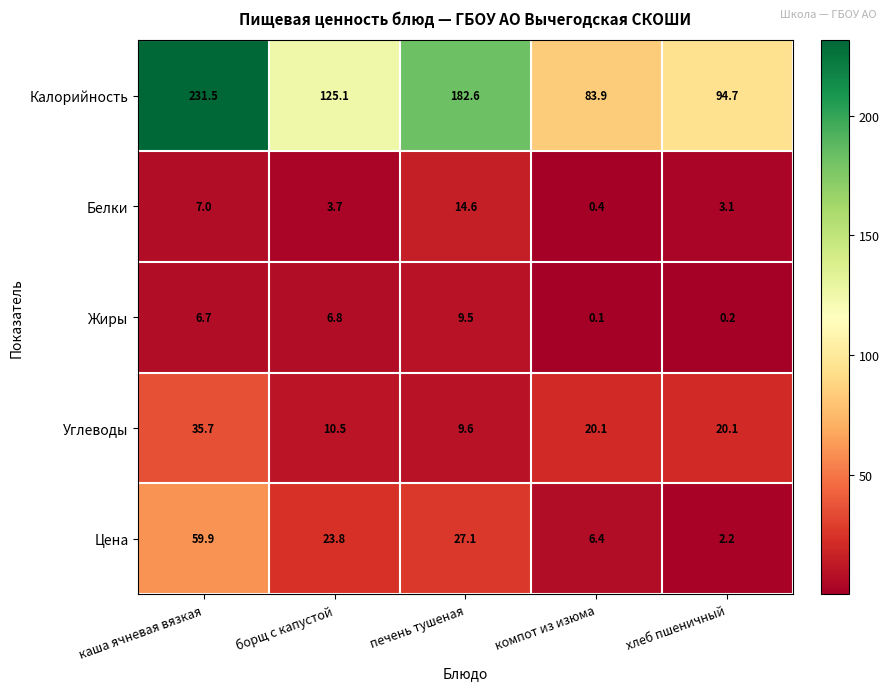

Reading left to right, transcribe all the data shown in this chart.

Калорийность: каша ячневая вязкая=231.5	борщ с капустой=125.1	печень тушеная=182.6	компот из изюма=83.9	хлеб пшеничный=94.7
Белки: каша ячневая вязкая=7.0	борщ с капустой=3.7	печень тушеная=14.6	компот из изюма=0.4	хлеб пшеничный=3.1
Жиры: каша ячневая вязкая=6.7	борщ с капустой=6.8	печень тушеная=9.5	компот из изюма=0.1	хлеб пшеничный=0.2
Углеводы: каша ячневая вязкая=35.7	борщ с капустой=10.5	печень тушеная=9.6	компот из изюма=20.1	хлеб пшеничный=20.1
Цена: каша ячневая вязкая=59.9	борщ с капустой=23.8	печень тушеная=27.1	компот из изюма=6.4	хлеб пшеничный=2.2